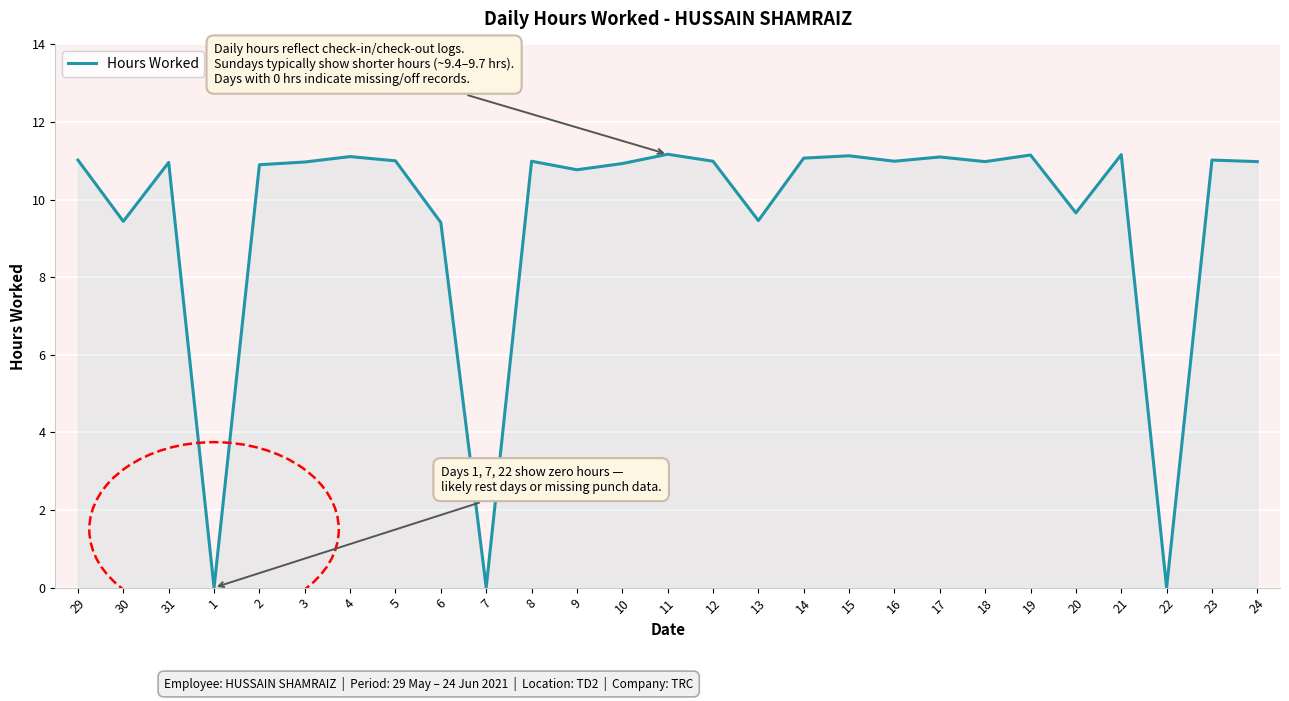

Where does the data first go above 10?

29